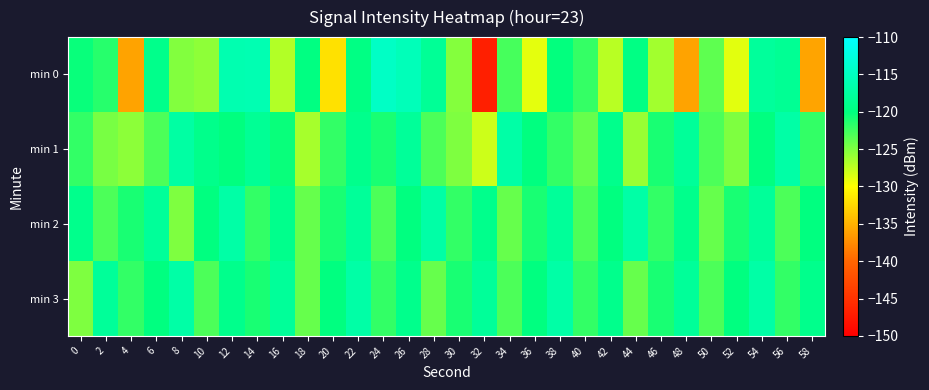

What is the spread (max minus min) of values at 42?

8.2